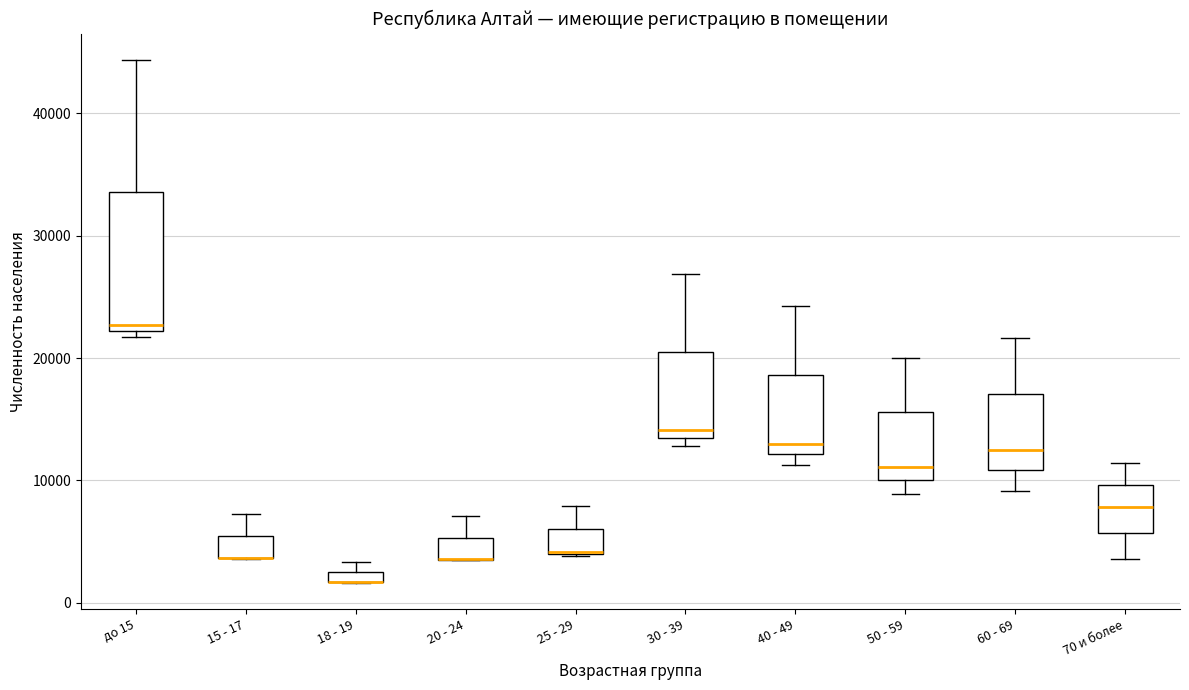

Comparing the boxes themselves (not the whiskers), which one is the tallest?

до 15